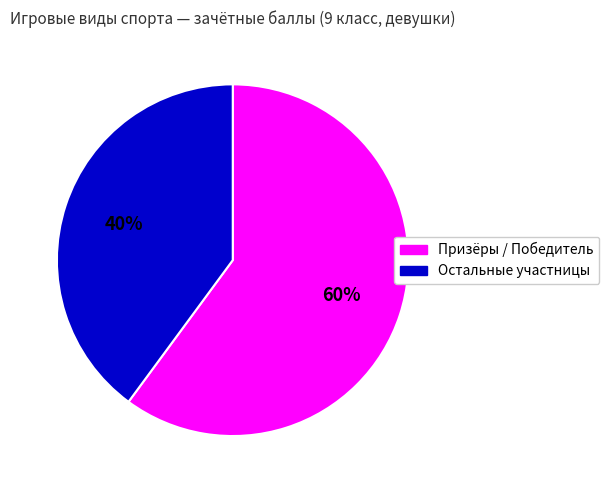

To the nearest percent, what is the average slice percentage?

50%